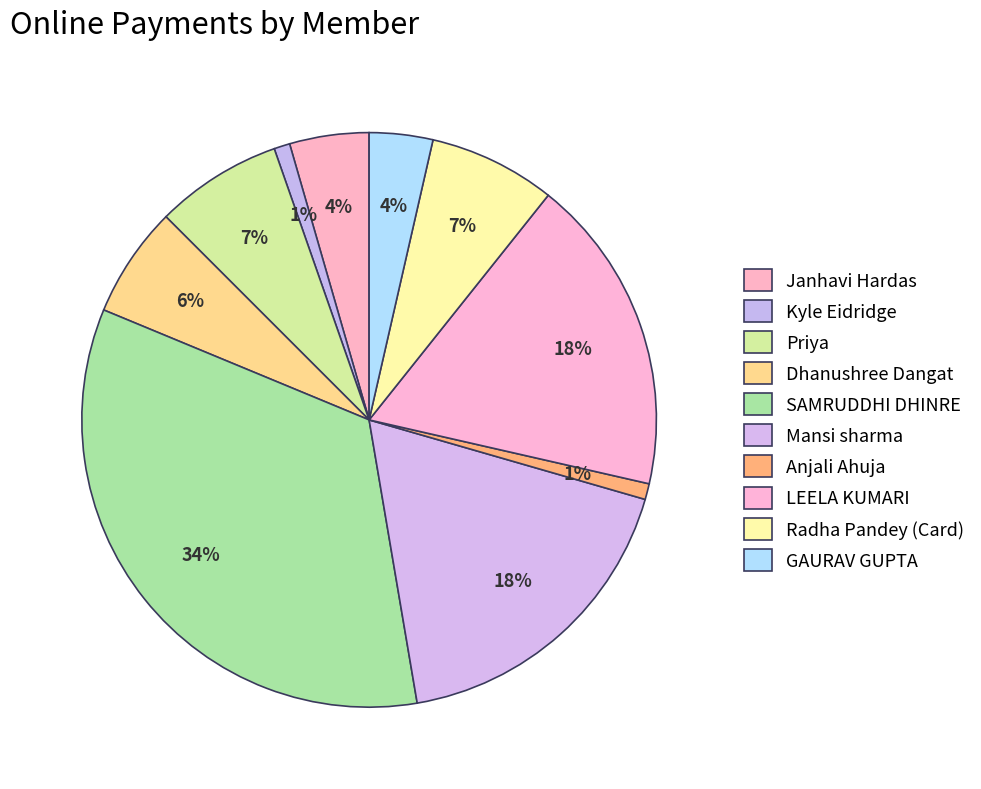

What percentage do Anjali Ahuja and Dhanushree Dangat together represent?

7.1%